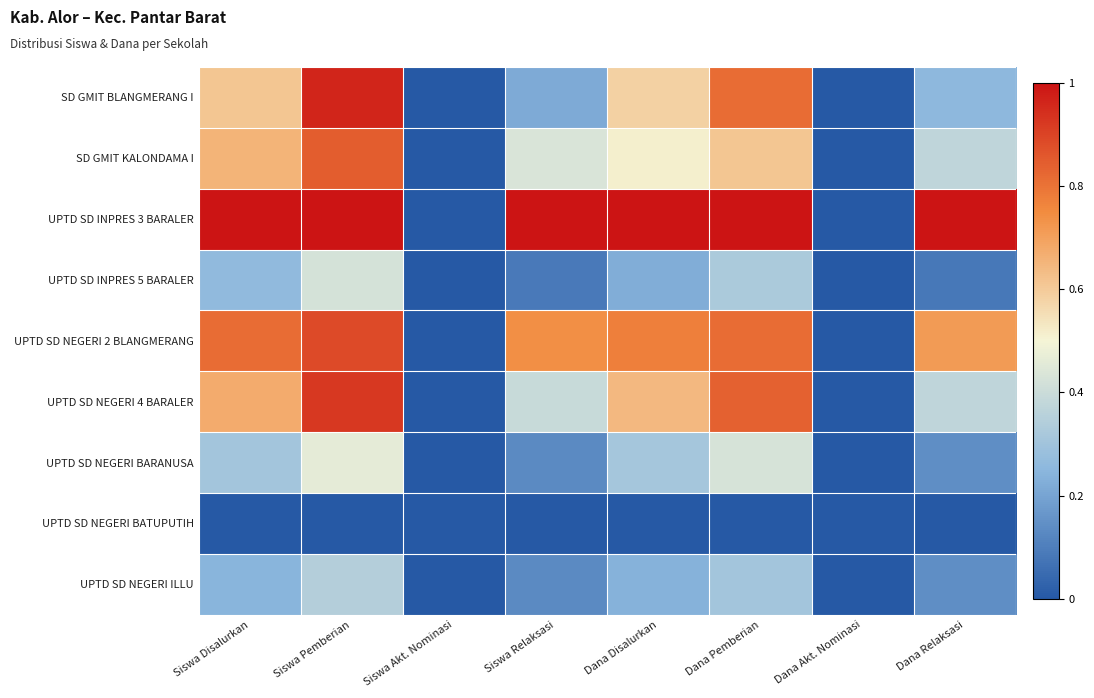

At which category is the sum across all series the highest?

Siswa Pemberian